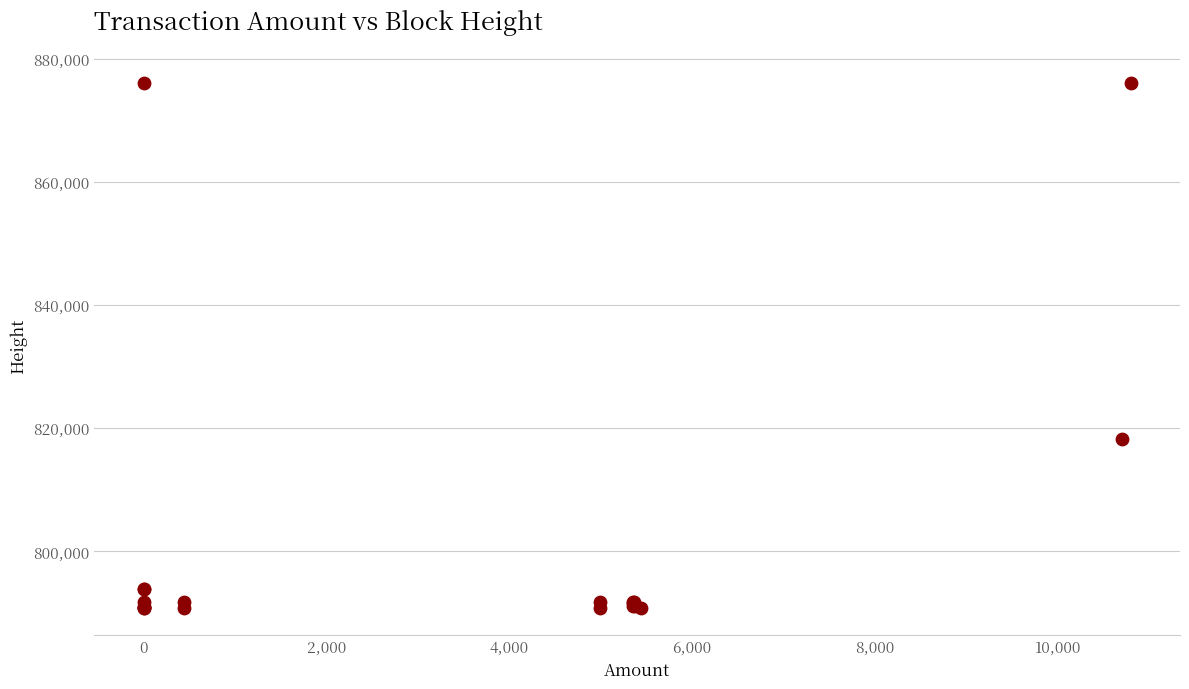

What Y value in the scatter plot is closest to 833376?

818170